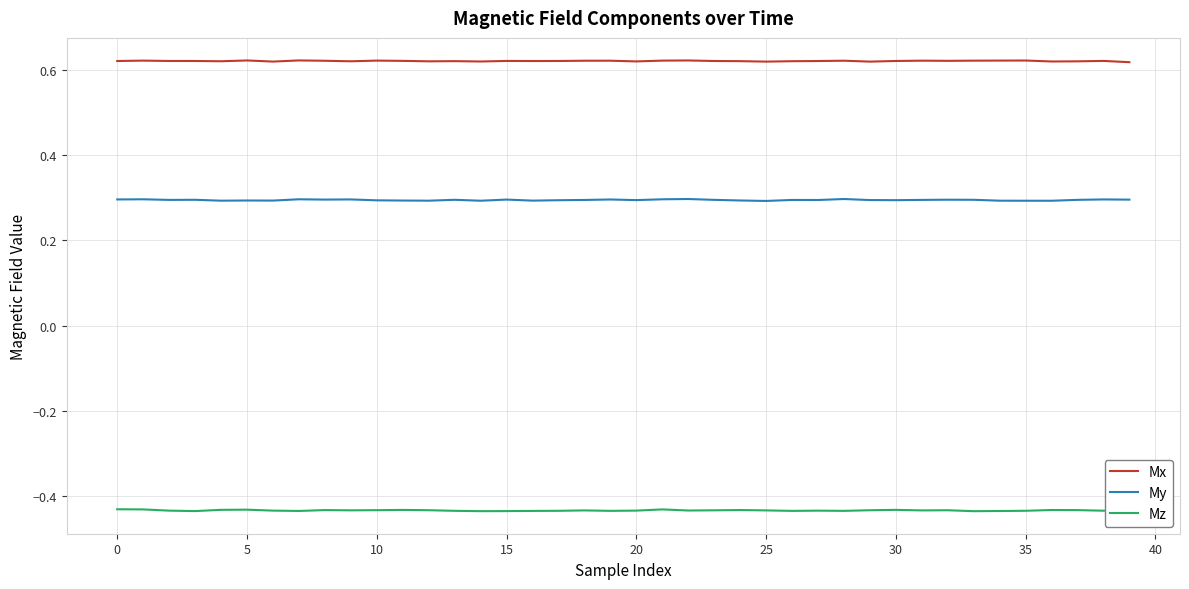

Which series has the largest total across all categories?

Mx